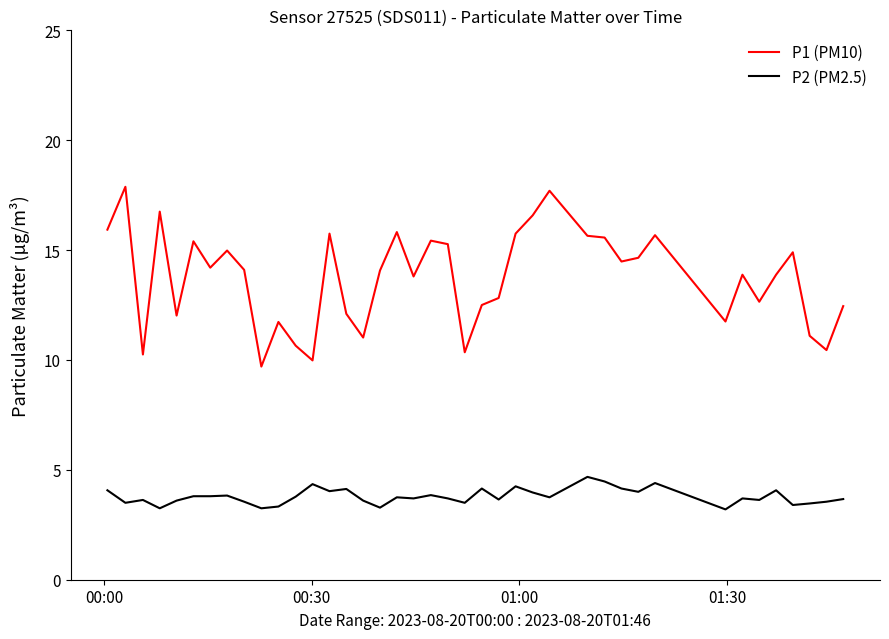

True or false: P1 (PM10) has more than 2 points higher than both neighbors.

True